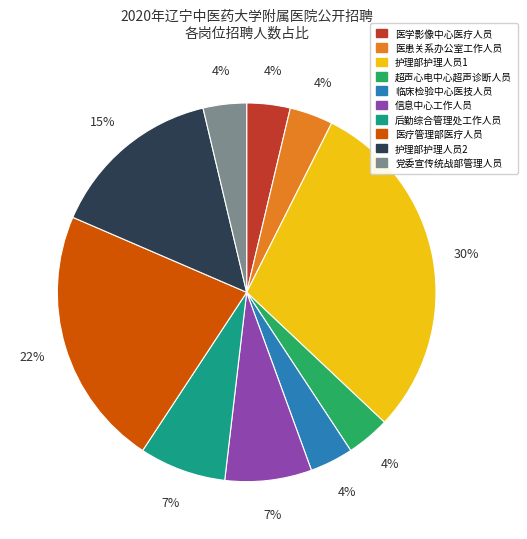

Does any single category account for the majority?

No